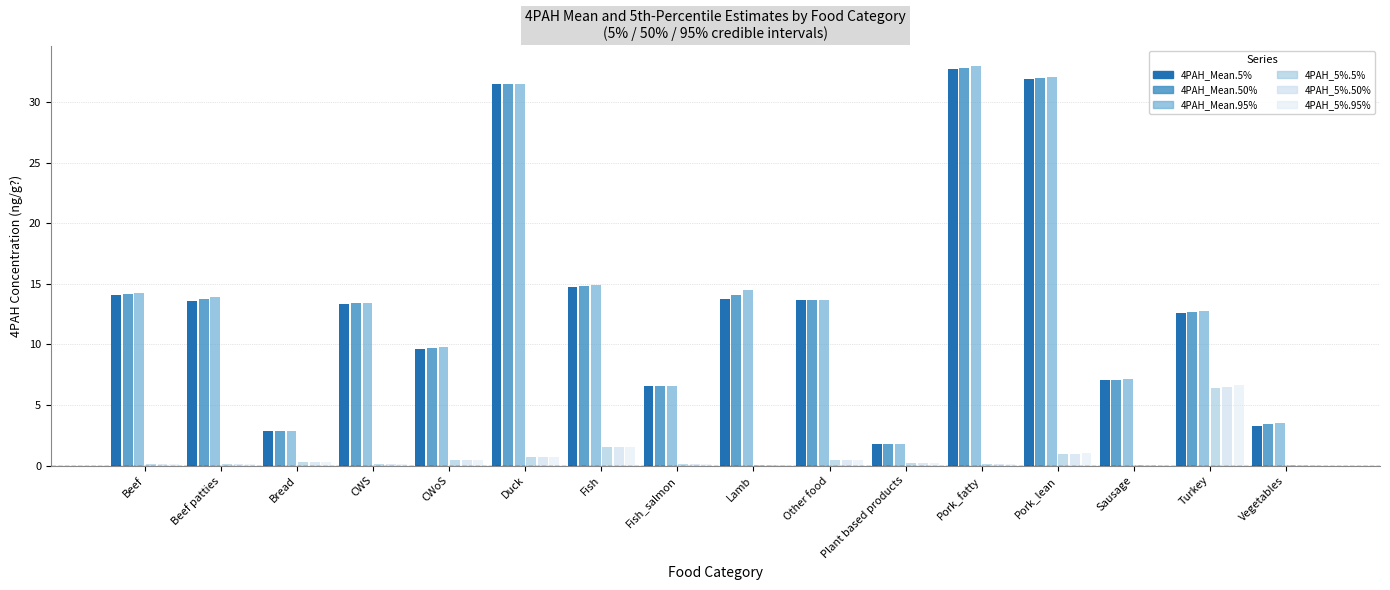

Are the bars grouped side by side (vs. stacked)?

Yes